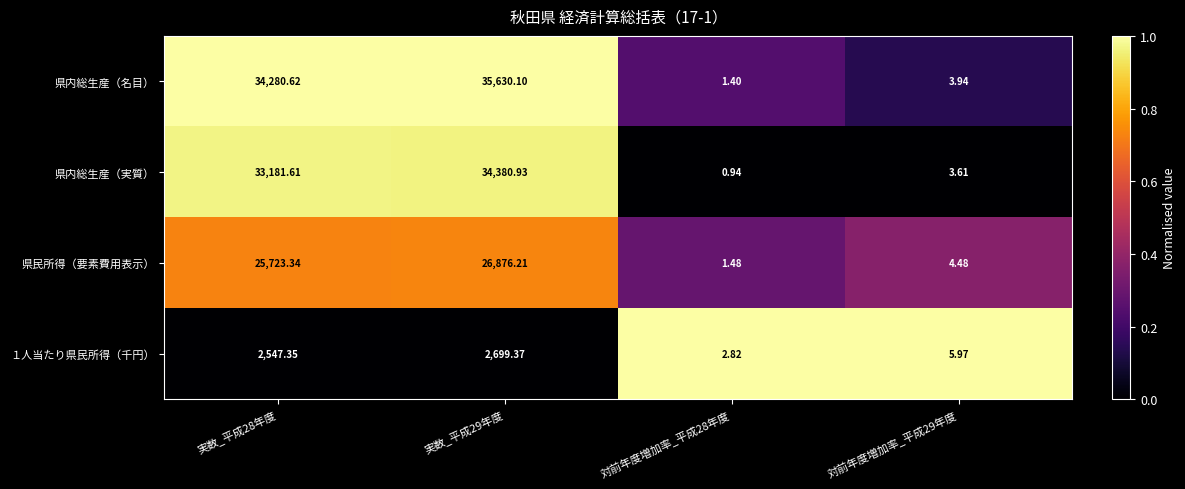

Which series has the widest spread of values?

県内総生産（名目）